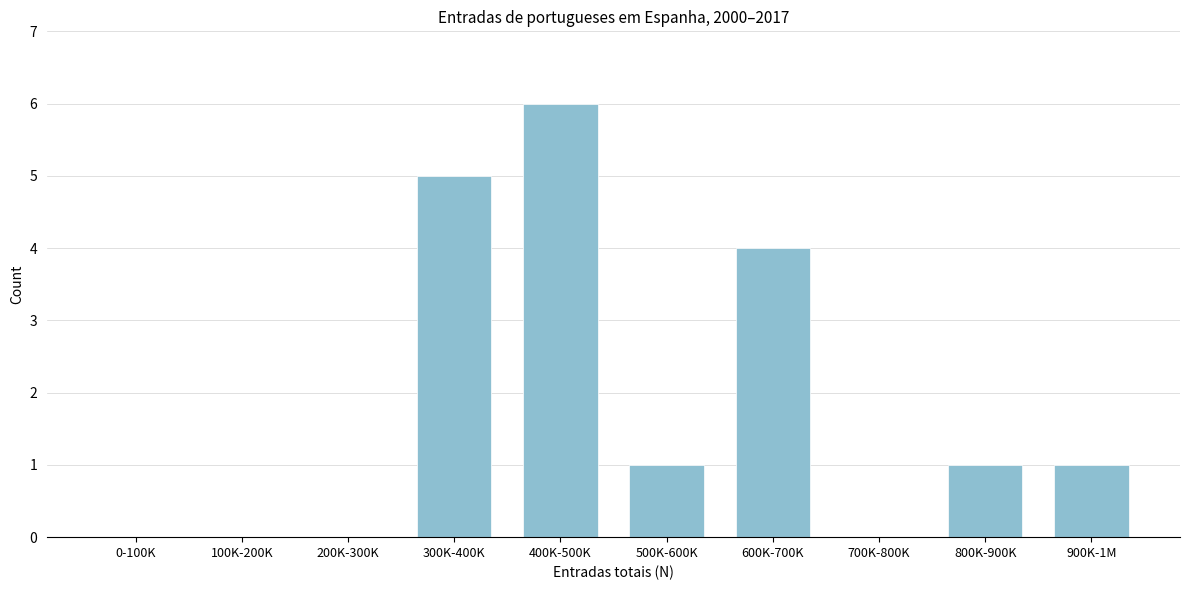

Reading left to right, extract all data points from this chart.

0-100K=0	100K-200K=0	200K-300K=0	300K-400K=5	400K-500K=6	500K-600K=1	600K-700K=4	700K-800K=0	800K-900K=1	900K-1M=1